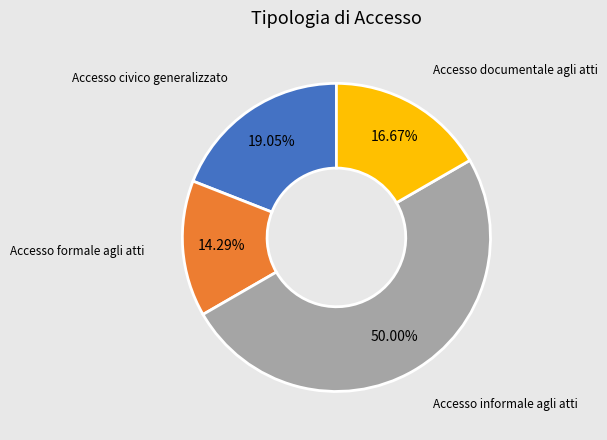

Does Accesso documentale agli atti account for over 50% of the chart?

No